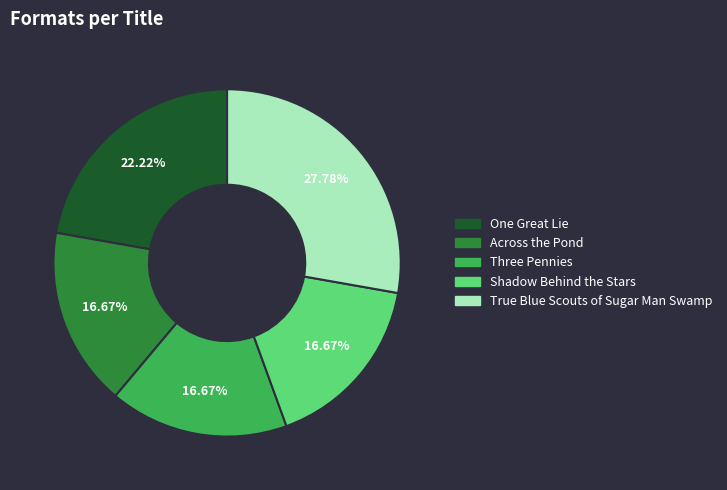

Is it true that One Great Lie is 30% of the pie?

False